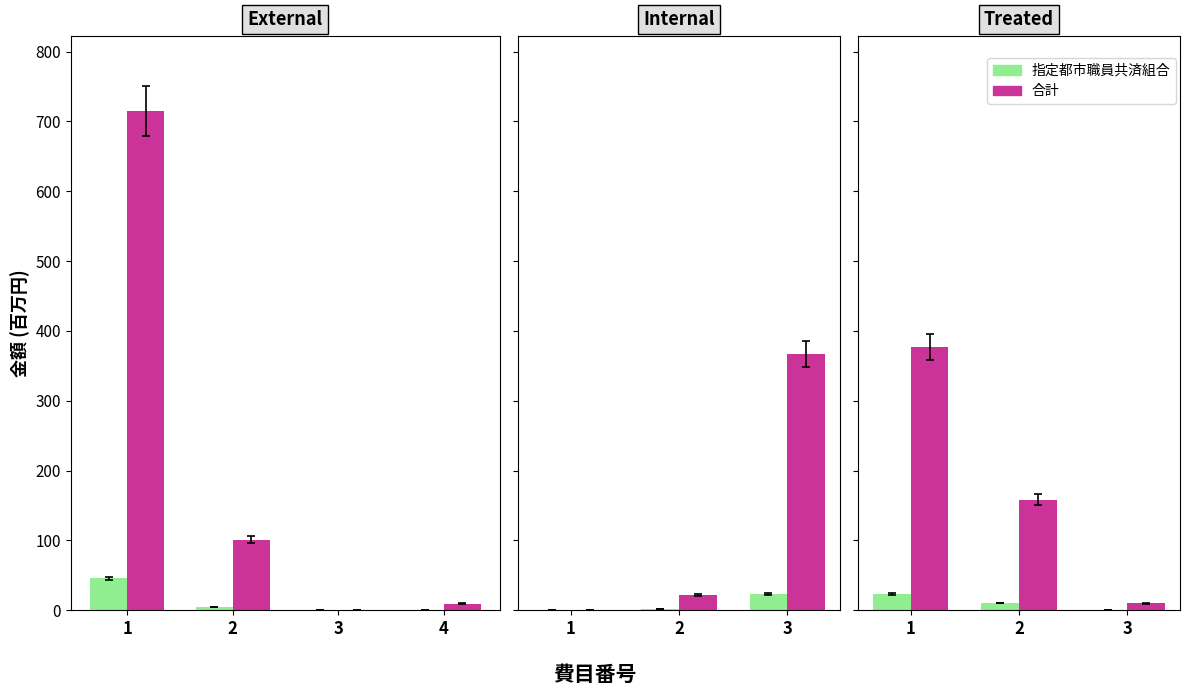

At which label does 指定都市職員共済組合 reach its peak?

1